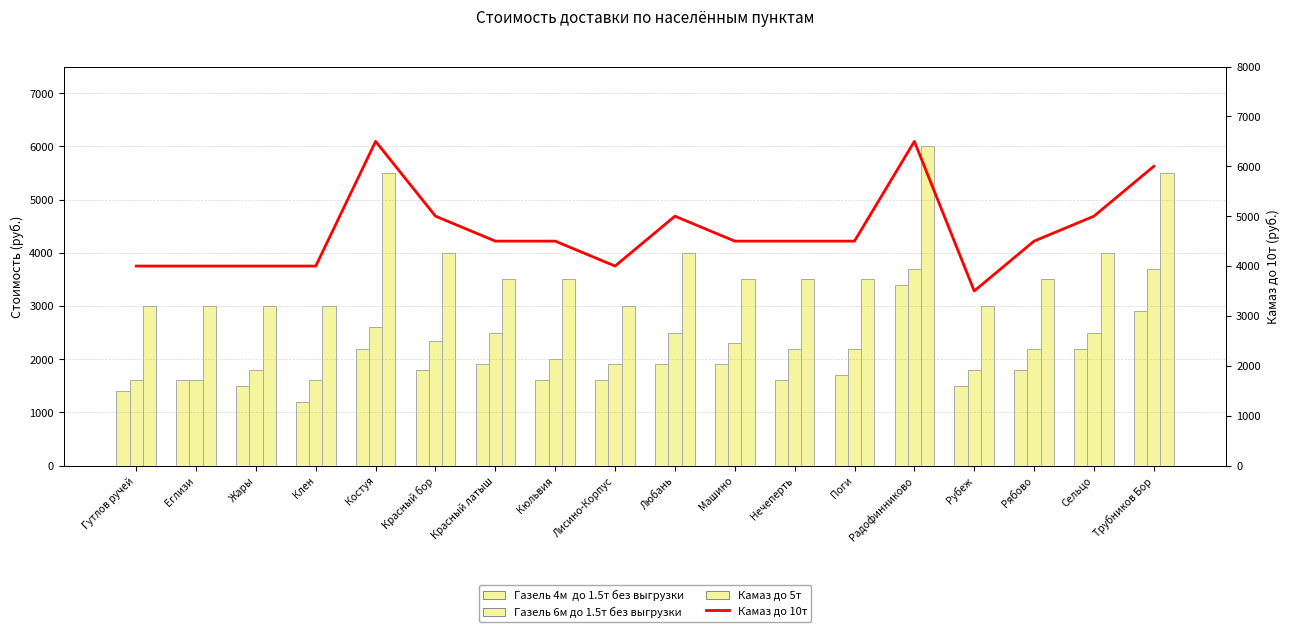

Rank the series by their maximum value, from highest to lowest.

Камаз до 10т, Камаз до 5т, Газель 6м до 1.5т без выгрузки, Газель 4м  до 1.5т без выгрузки